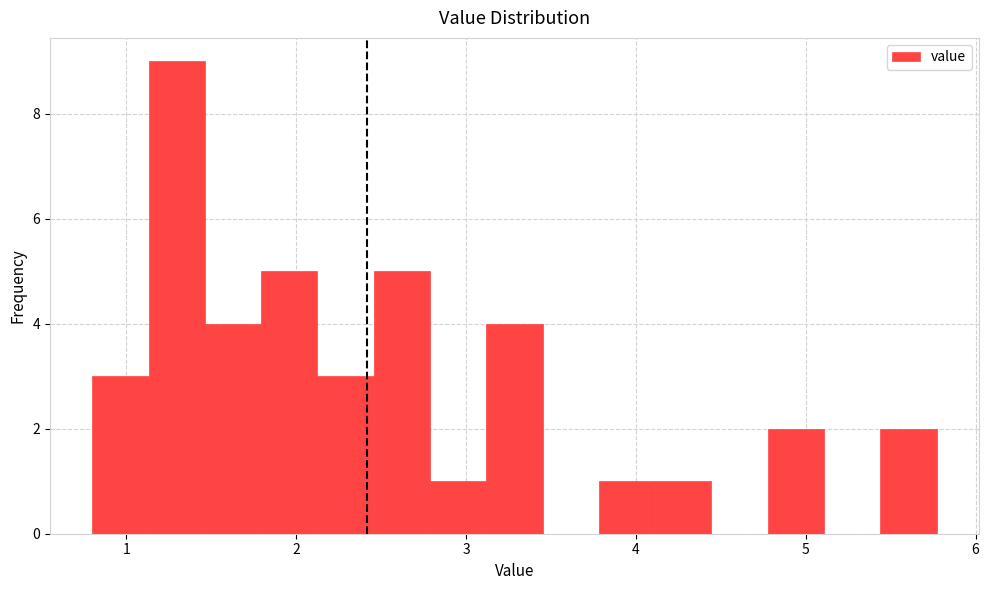

Read against the x-axis, roughly where is the centre of the tallest bar?

1.3